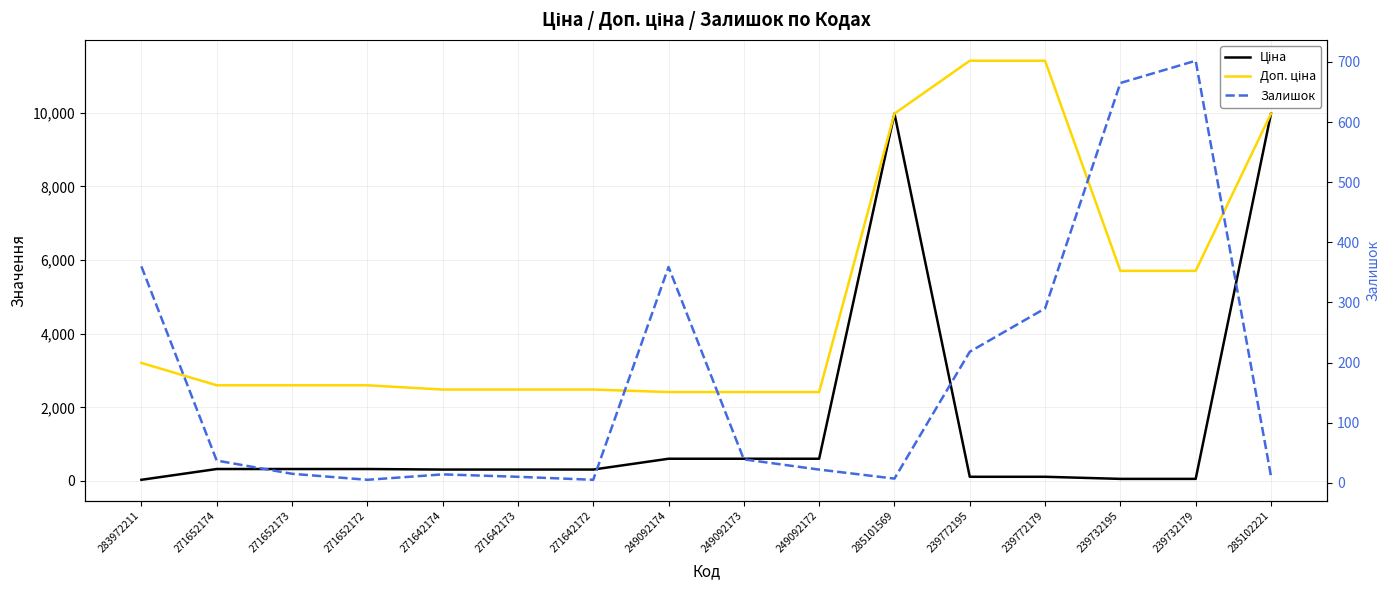

What is the spread (max minus min) of values at 239732195?

5647.9